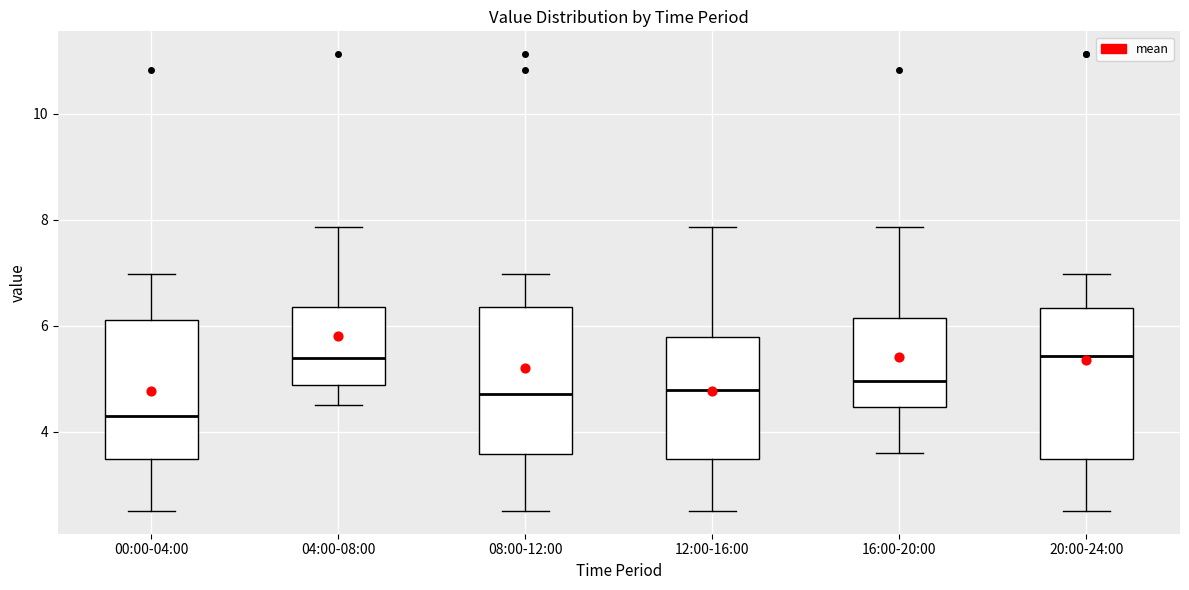

Where does the median line of the box for 20:00-24:00 sit on the y-axis? The values are not printed on the chart, so give them approximately, as read against the axis.

5.4